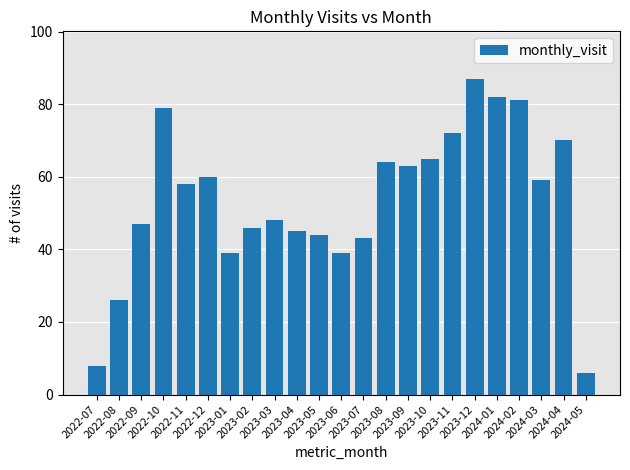

What is the minimum value shown in the chart?

6